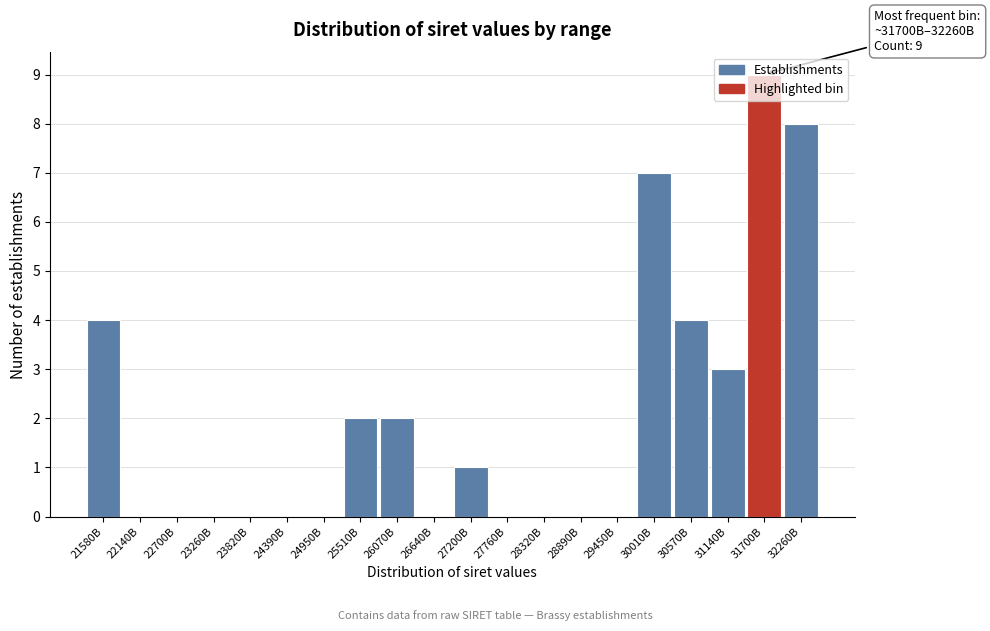

Is it true that the value at 28320B is 4?

False